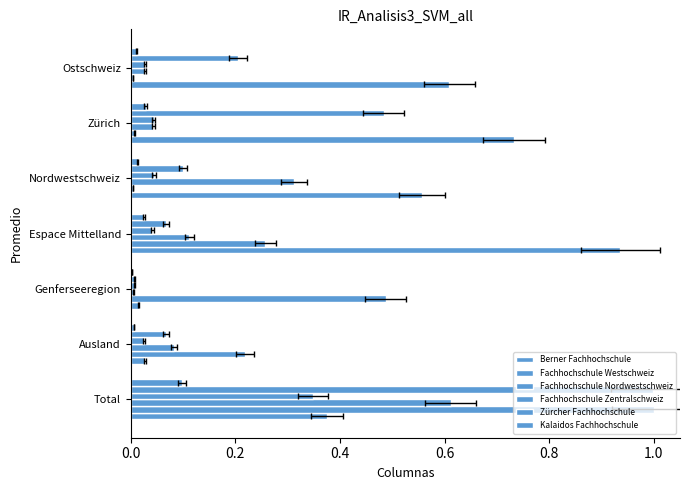

The Zürcher Fachhochschule series shows 0.1 at Ausland. True or false?

False